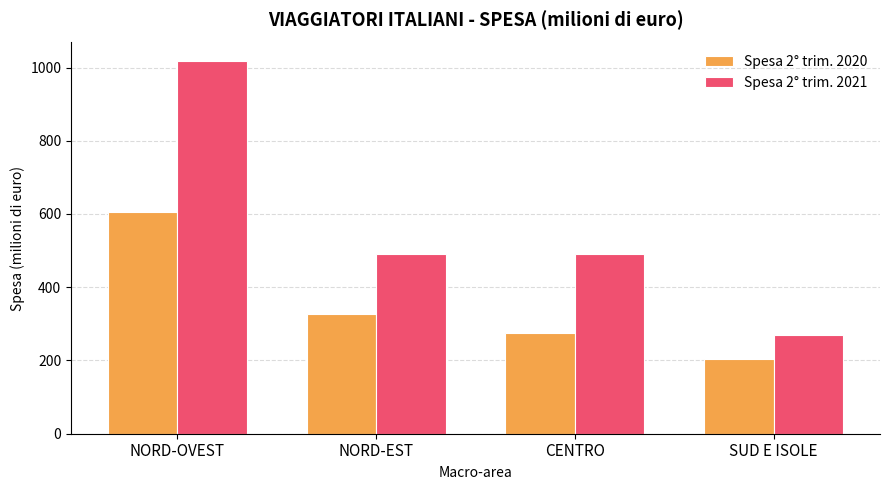

At which category is the sum across all series the highest?

NORD-OVEST